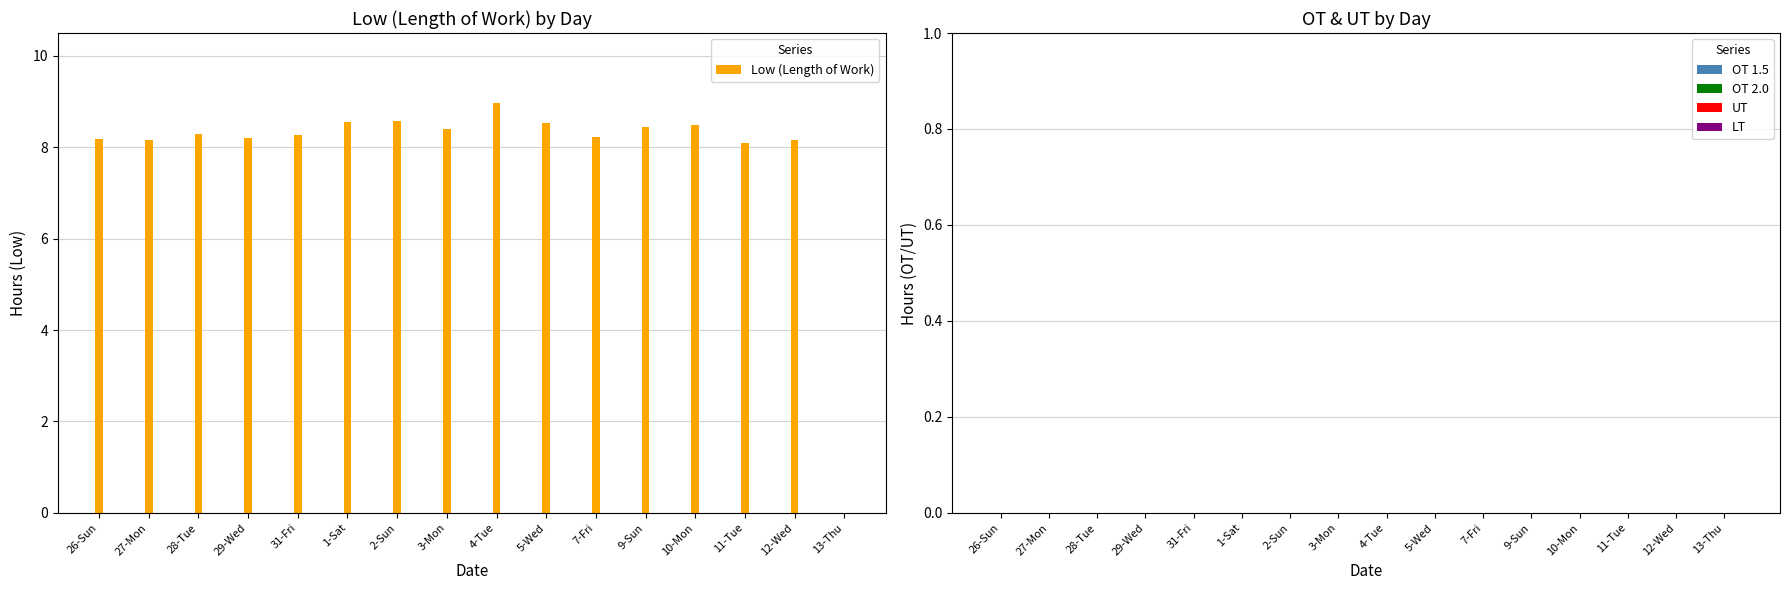

What is the ratio of the value at 2-Sun to the value at 5-Wed?

1.0